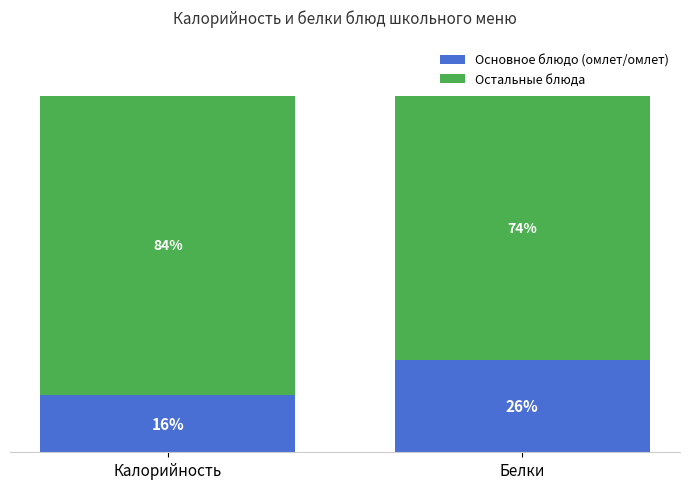

At which label is Основное блюдо (омлет/омлет) closest to 21?

Калорийность